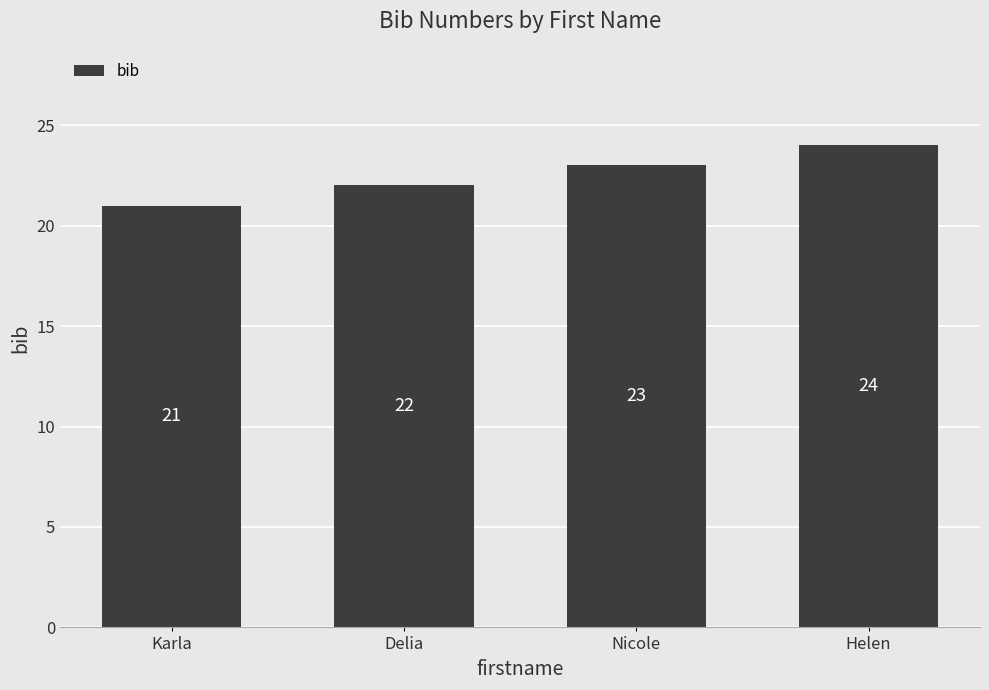

The value at Karla is 28. True or false?

False